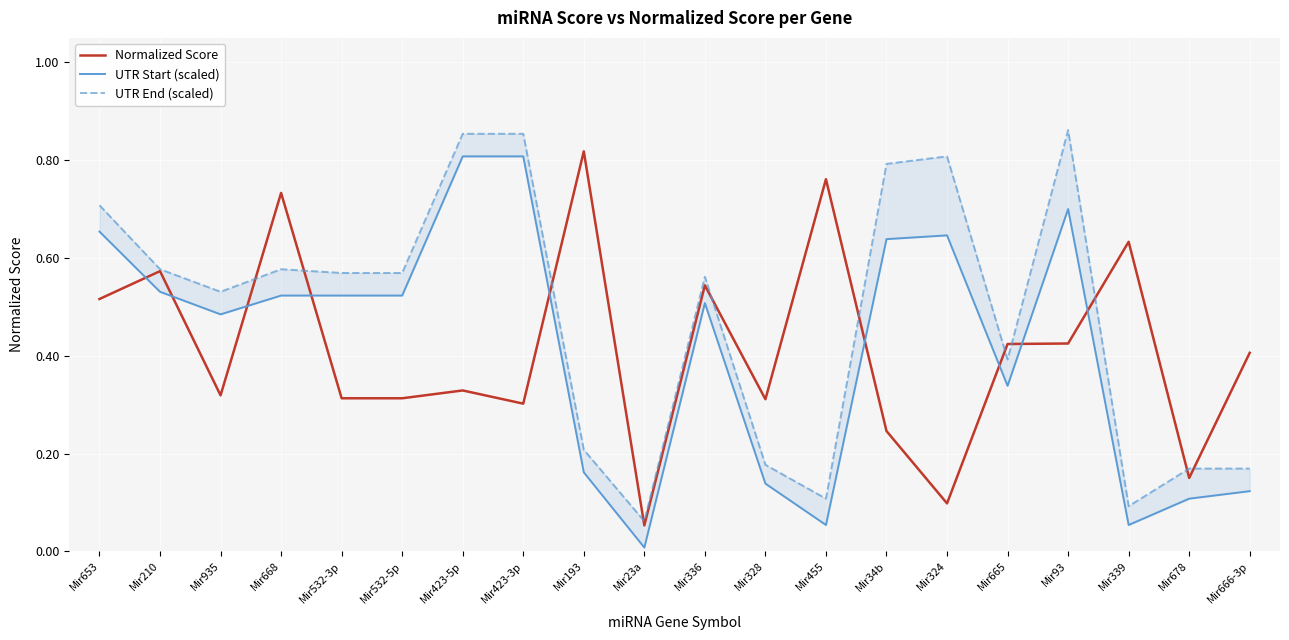

What position from the right is Mir23a?

11